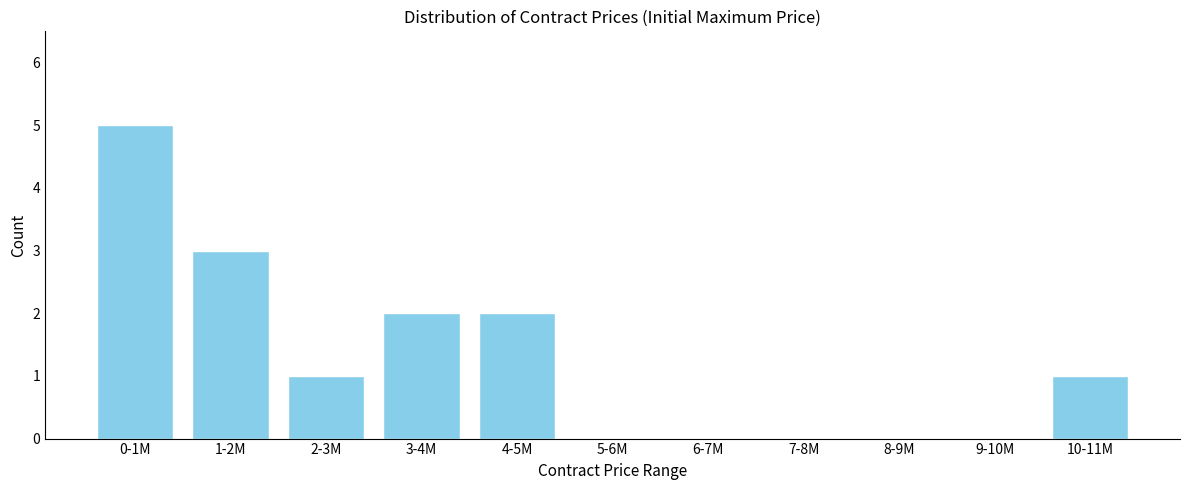

Reading left to right, transcribe all the data shown in this chart.

0-1M=5	1-2M=3	2-3M=1	3-4M=2	4-5M=2	5-6M=0	6-7M=0	7-8M=0	8-9M=0	9-10M=0	10-11M=1